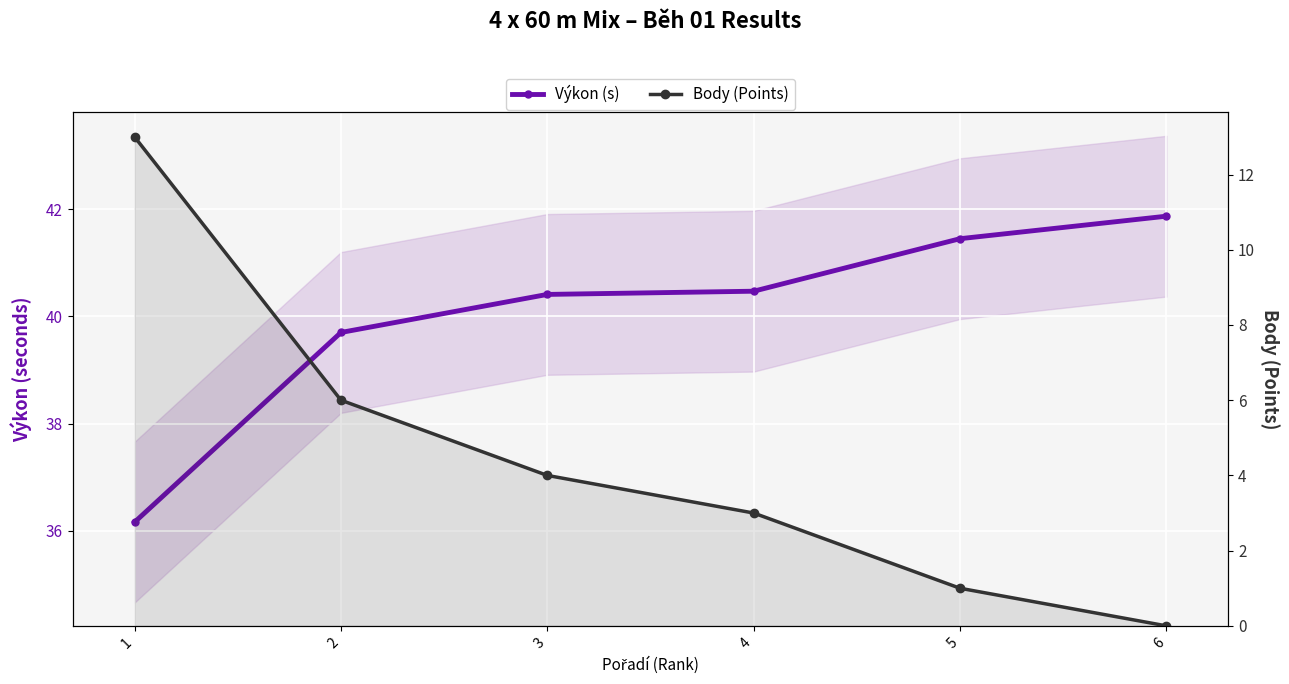

Is it true that Body (Points) equals 3.0 at 4?

True